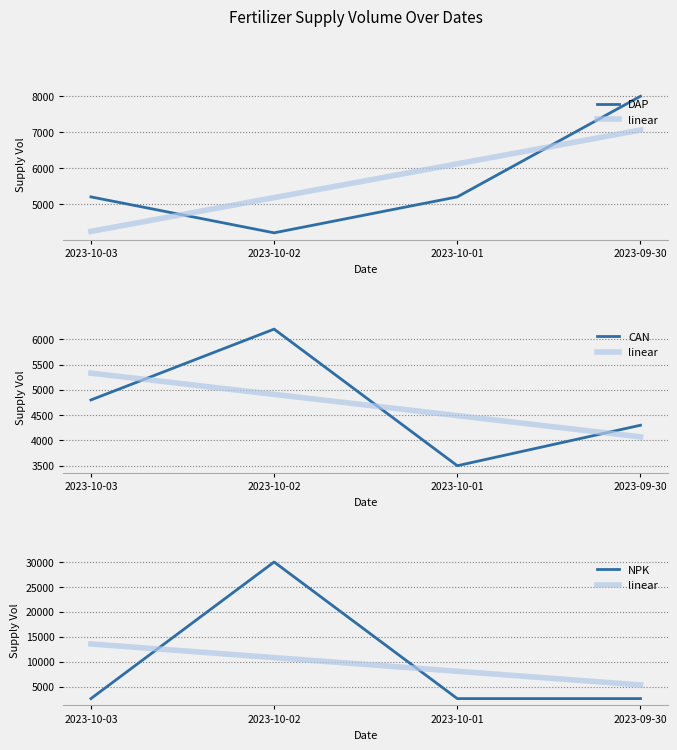

What is the spread (max minus min) of values at 2023-10-02?

25800.0